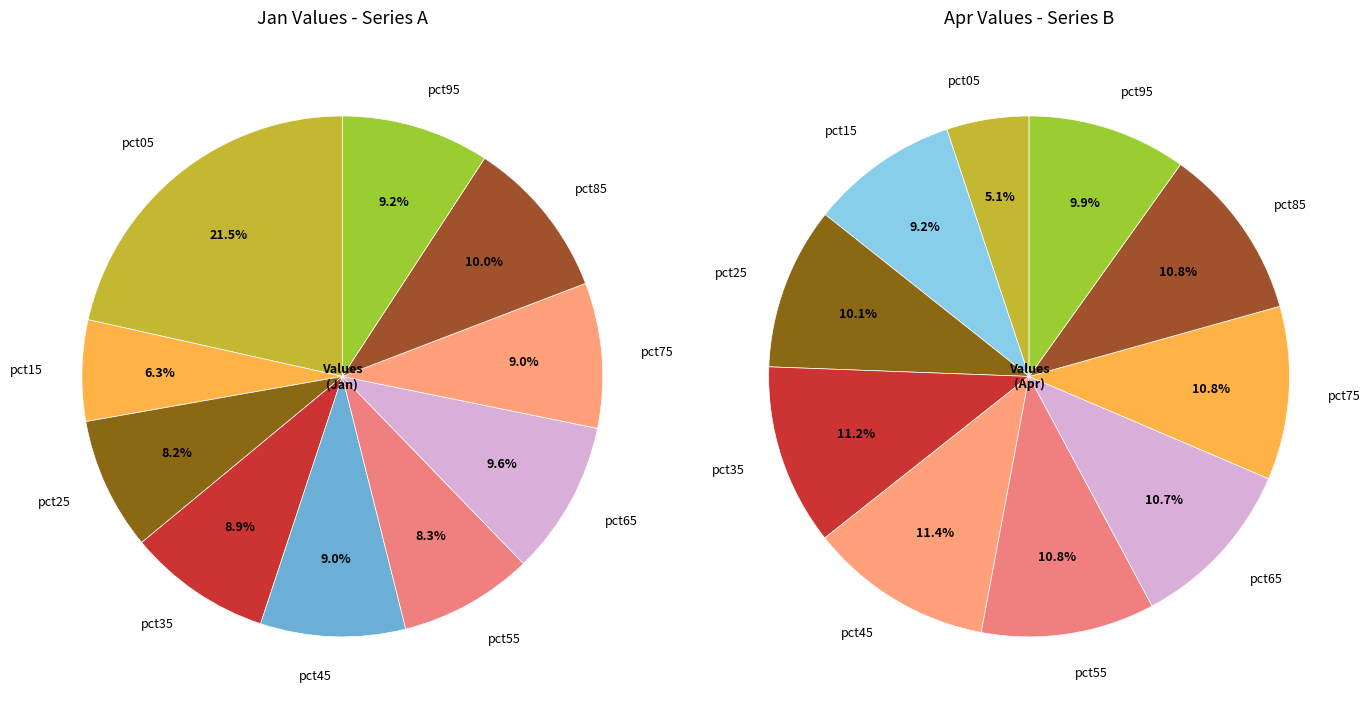

To the nearest percent, what is the average slice percentage?

10%